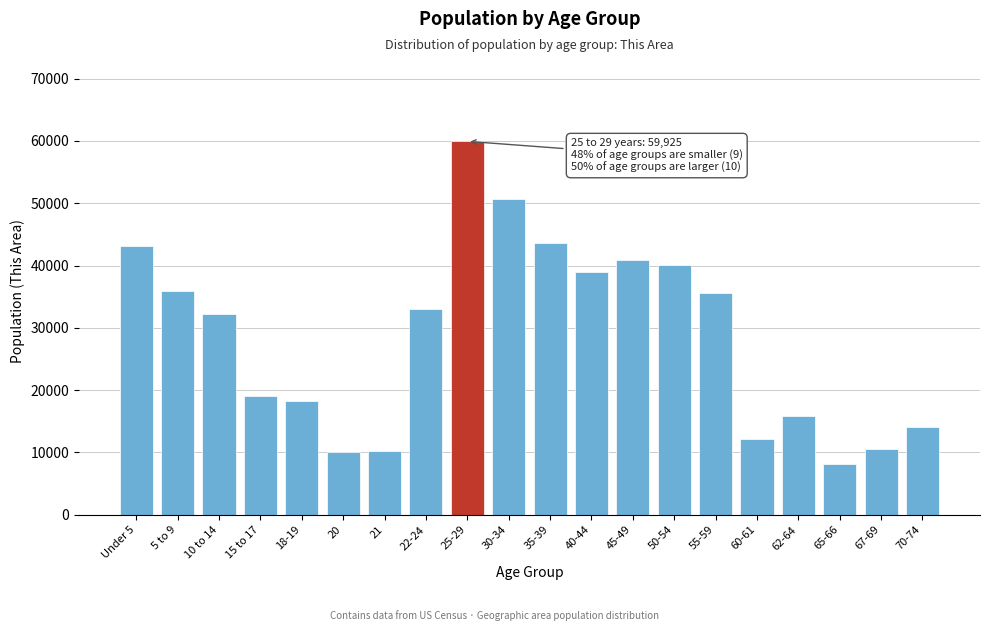

Which category has the lowest value across all series?

65-66